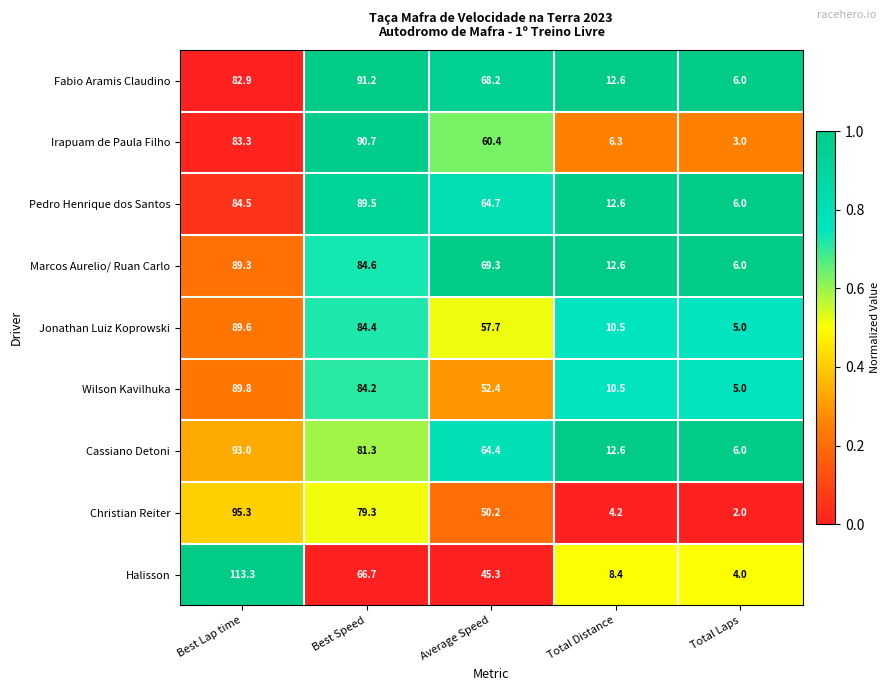

True or false: Wilson Kavilhuka has a value of 10.7 at Average Speed.

False